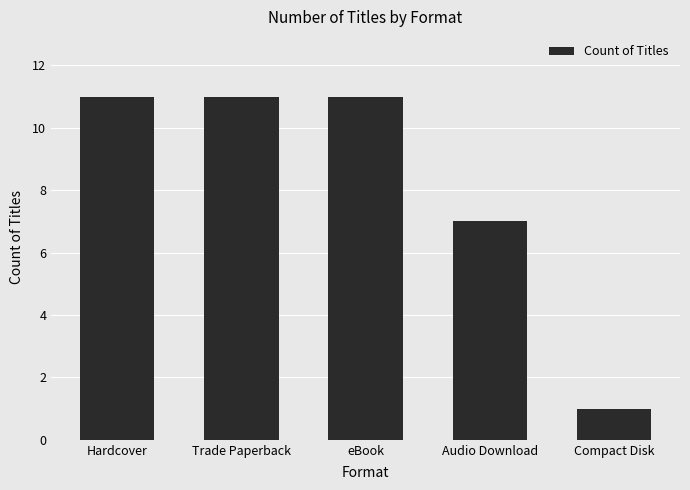

Approximately how many times larger is the value at Compact Disk compared to Audio Download?

0.1